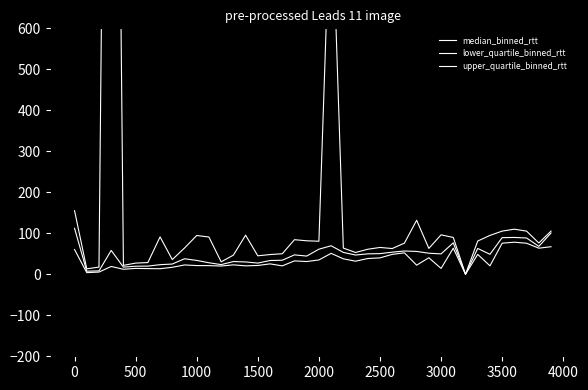

The upper_quartile_binned_rtt series shows 17.6 at 500. True or false?

True